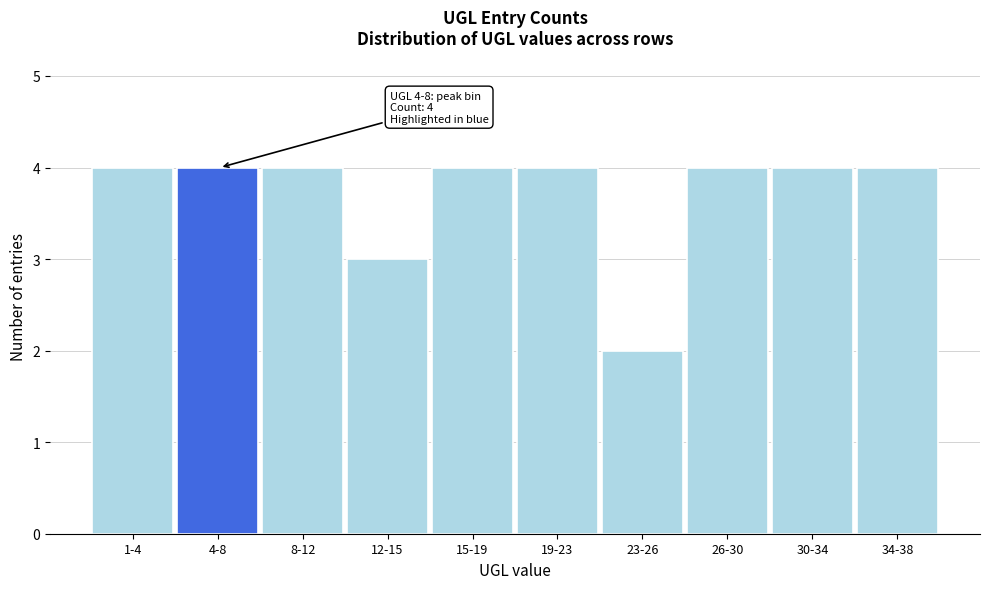

Reading left to right, what are all the values shown in this chart?

4	4	4	3	4	4	2	4	4	4